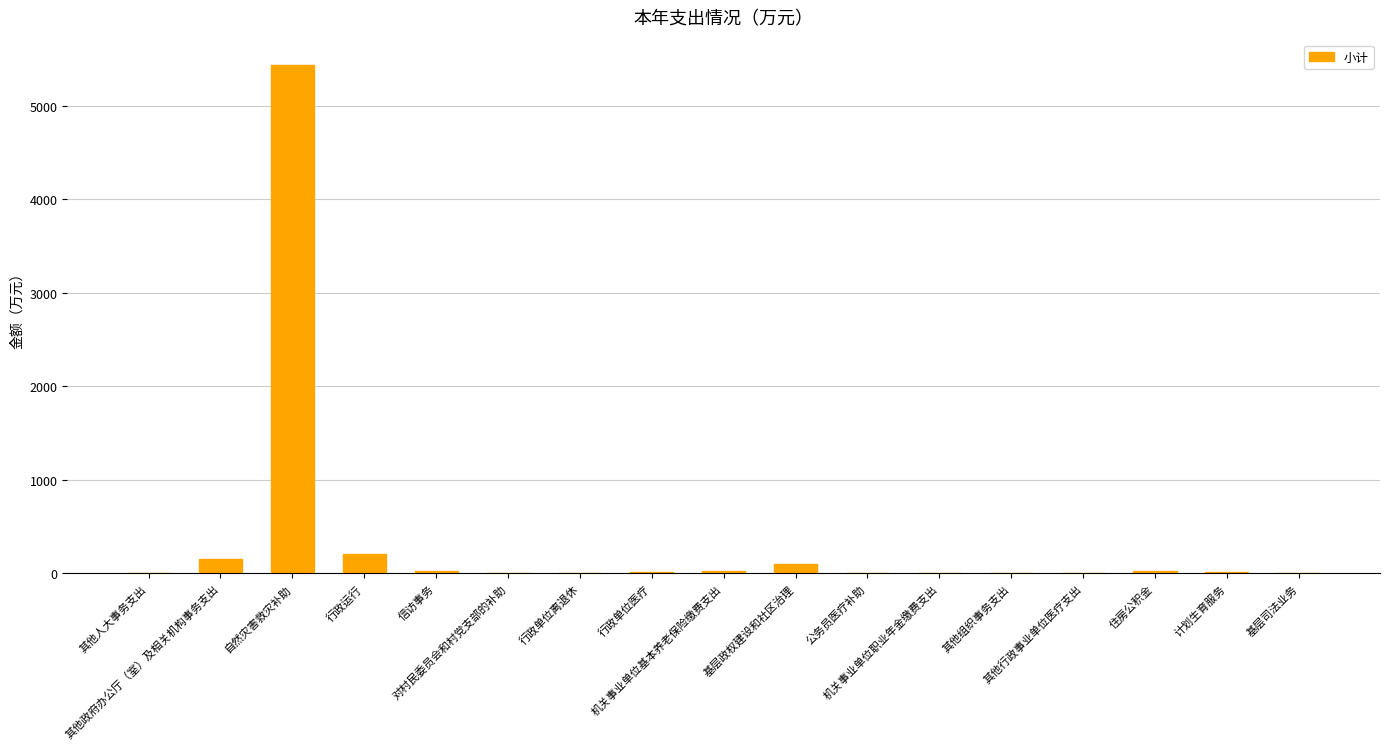

Count the number of values greater than 8.

9